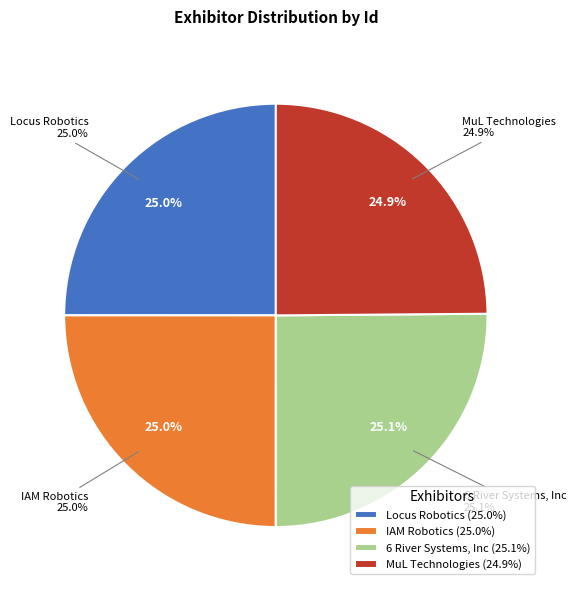

How many slices are in this pie chart?

4